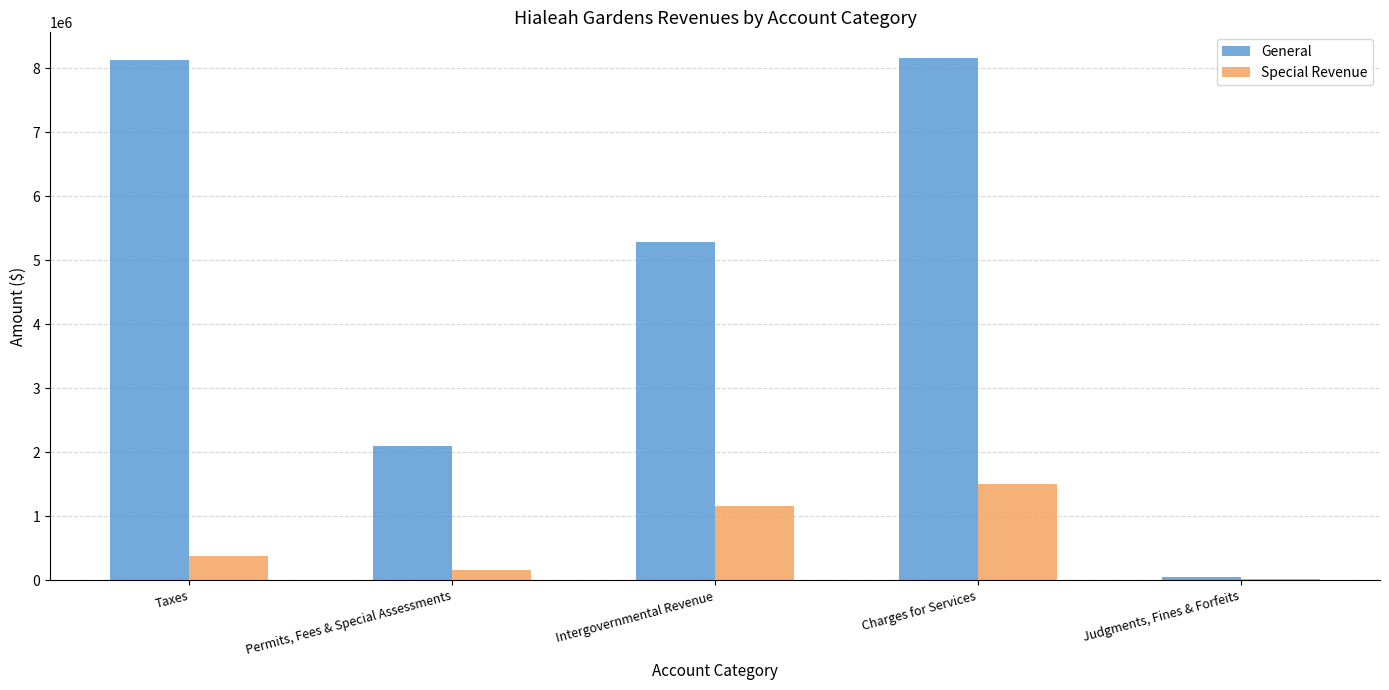

Between Taxes and Permits, Fees & Special Assessments, which series saw the biggest shift?

General